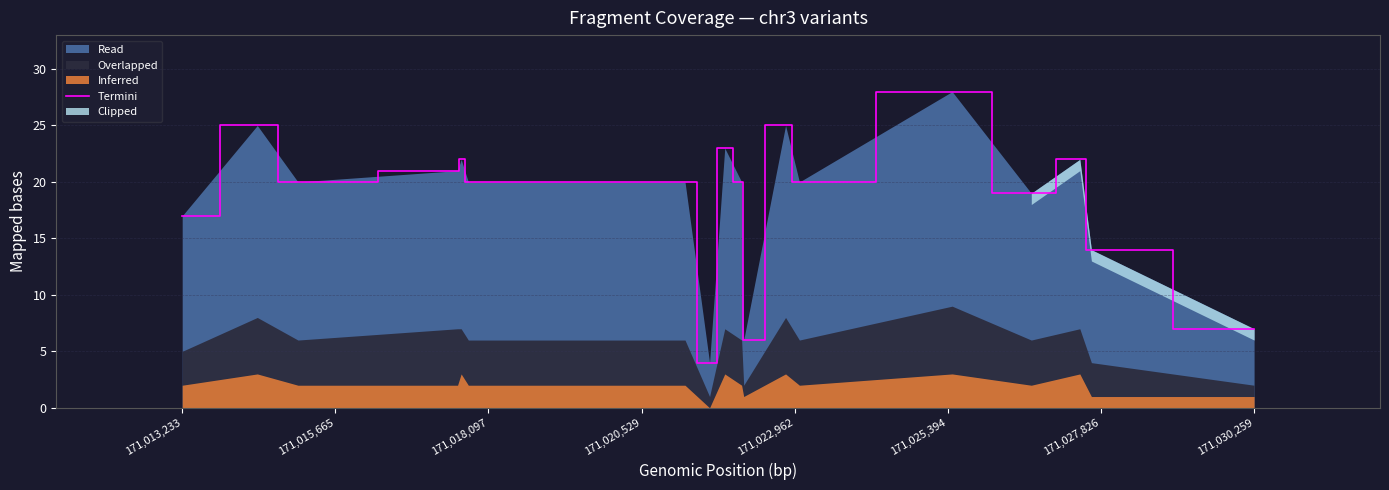

What is the highest value of the Termini series?

28